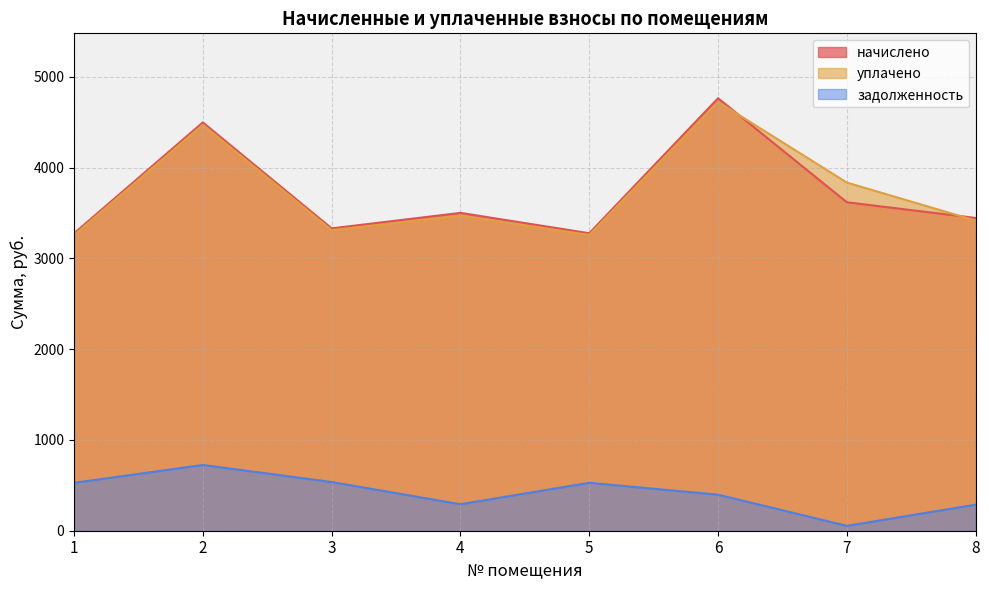

What is the sum of all задолженность values?

3345.1